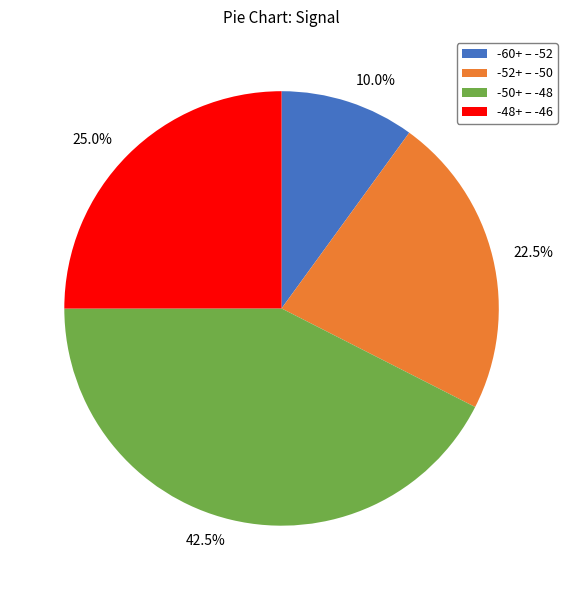

Does any single category account for the majority?

No